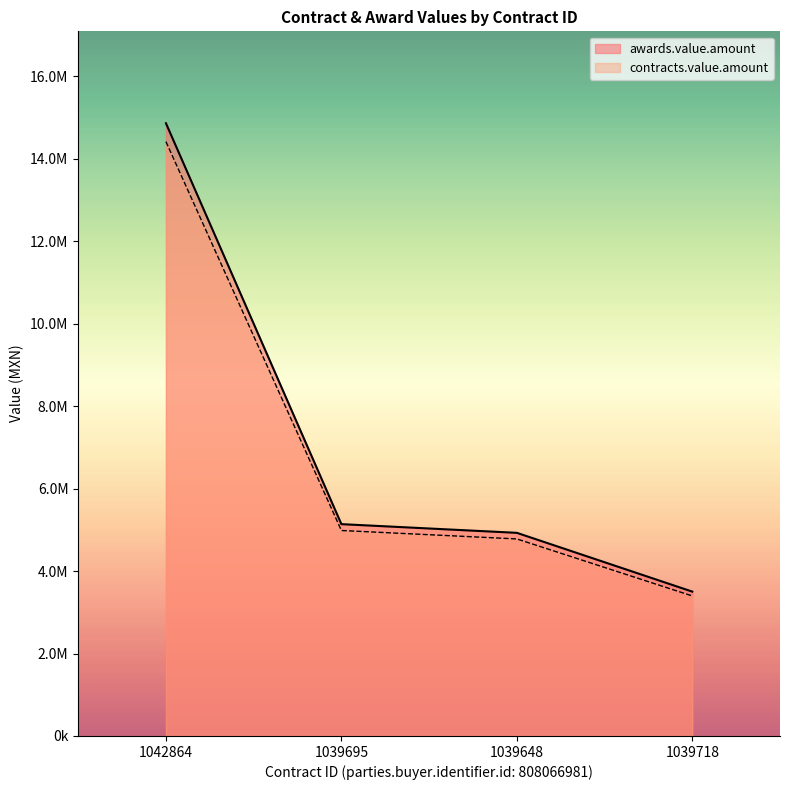

Between 1039695 and 1039718, which series saw the biggest shift?

awards.value.amount